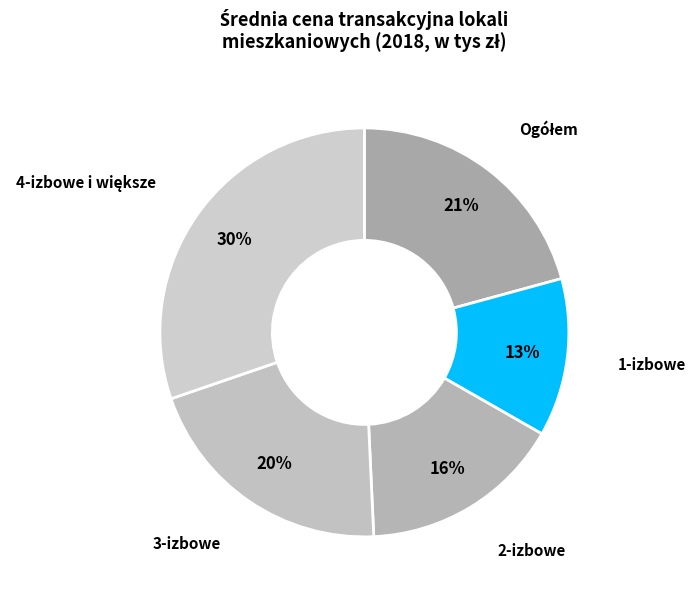

To the nearest percent, what portion does 2-izbowe represent?

16%